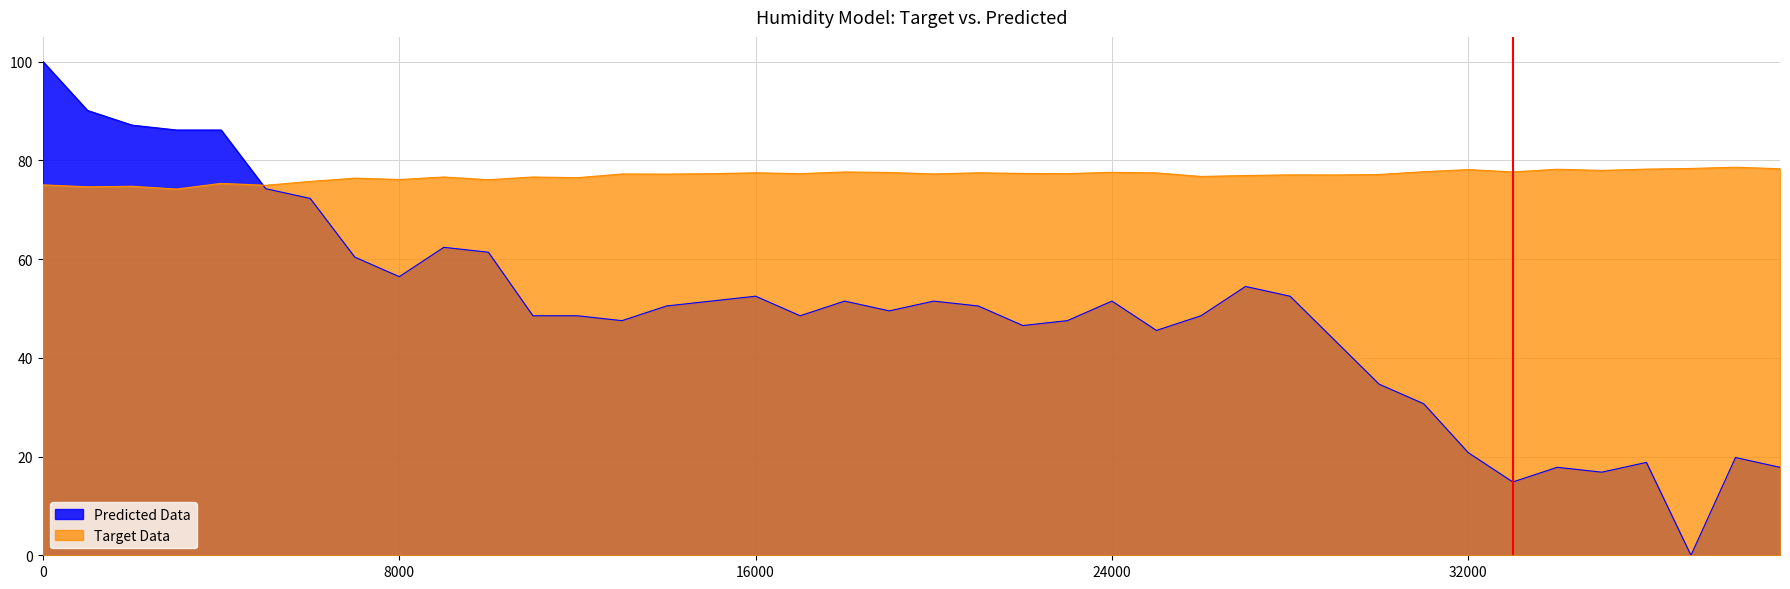

How many data points does each series have?

40